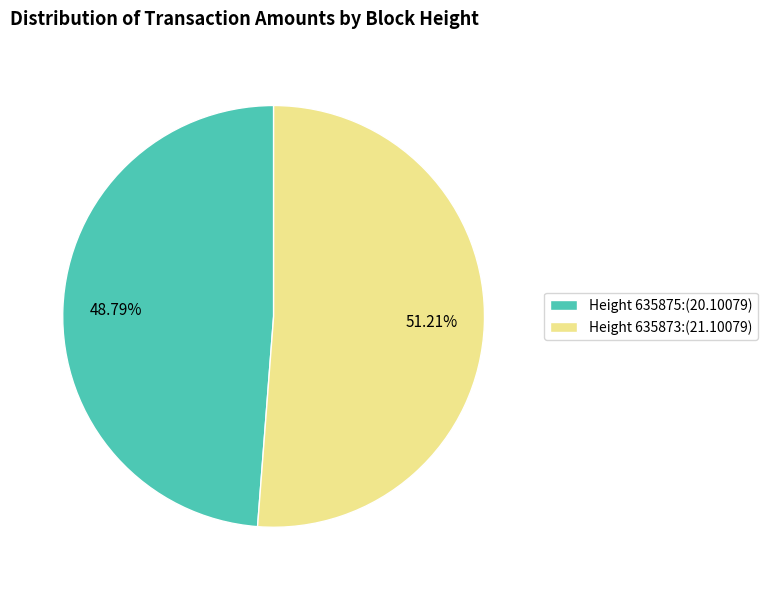

Is the sum of Height 635875:(20.10079) and Height 635873:(21.10079) greater than half?

Yes